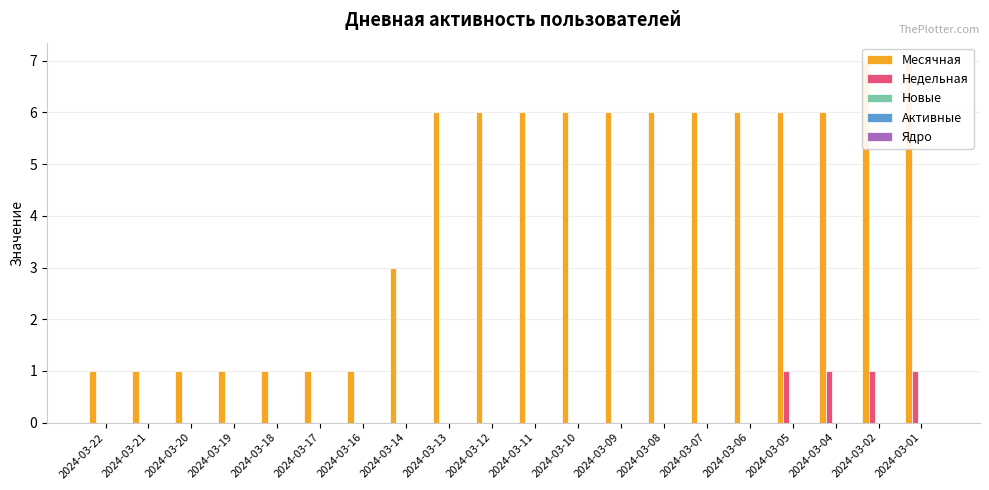

Which has a higher value, 2024-03-10 or 2024-03-20?

2024-03-10